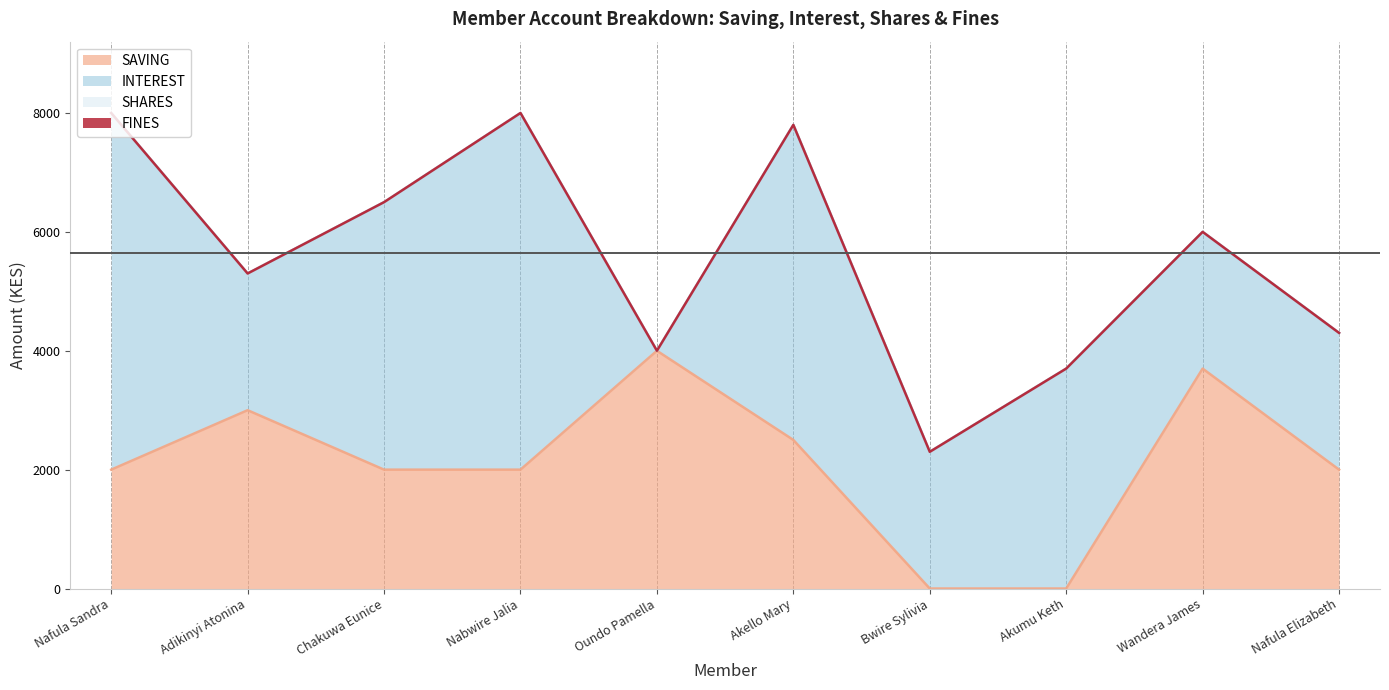

Which label corresponds to the largest value in the chart?

Nafula Sandra